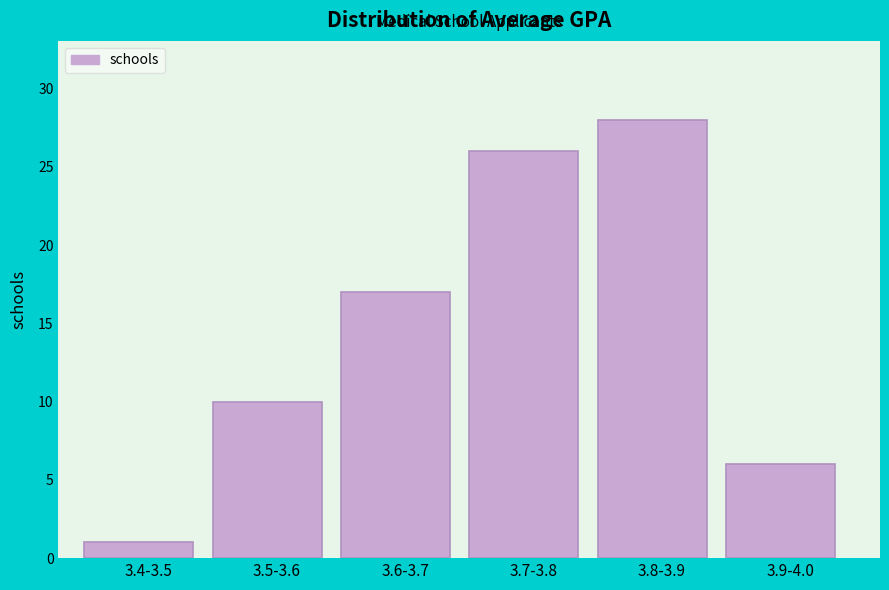

Reading left to right, transcribe all the data shown in this chart.

1	10	17	26	28	6